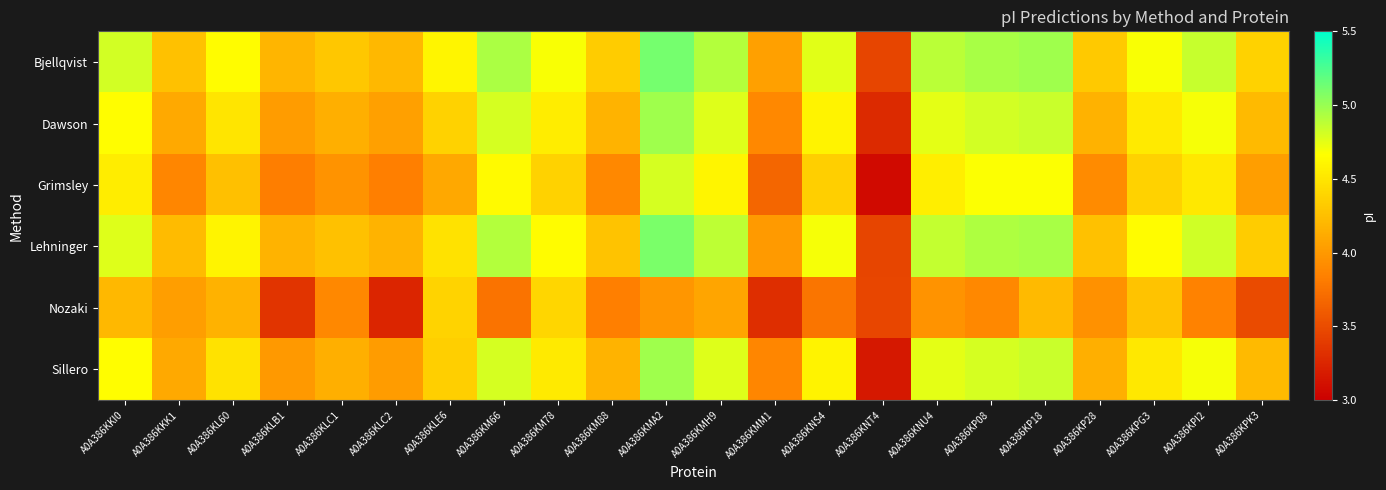

At A0A386KPK3, list the series in order from smallest to largest.

Nozaki, Grimsley, Dawson, Sillero, Lehninger, Bjellqvist